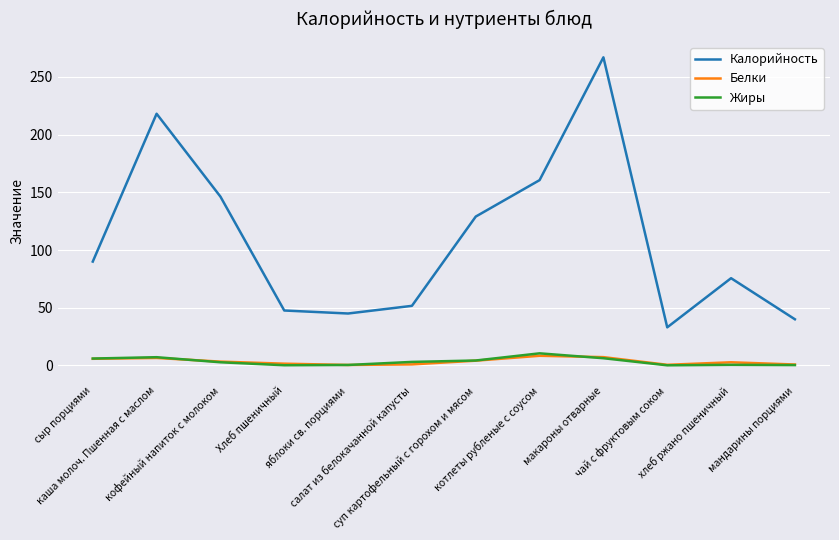

Which series has the largest total across all categories?

Калорийность